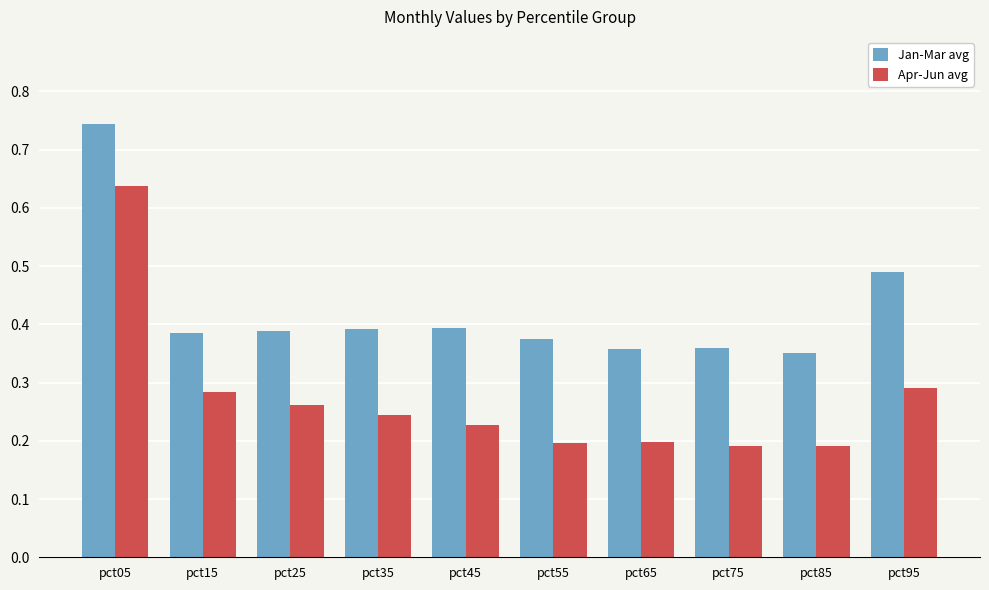

What is the difference between the highest and lowest values at pct35?

0.1